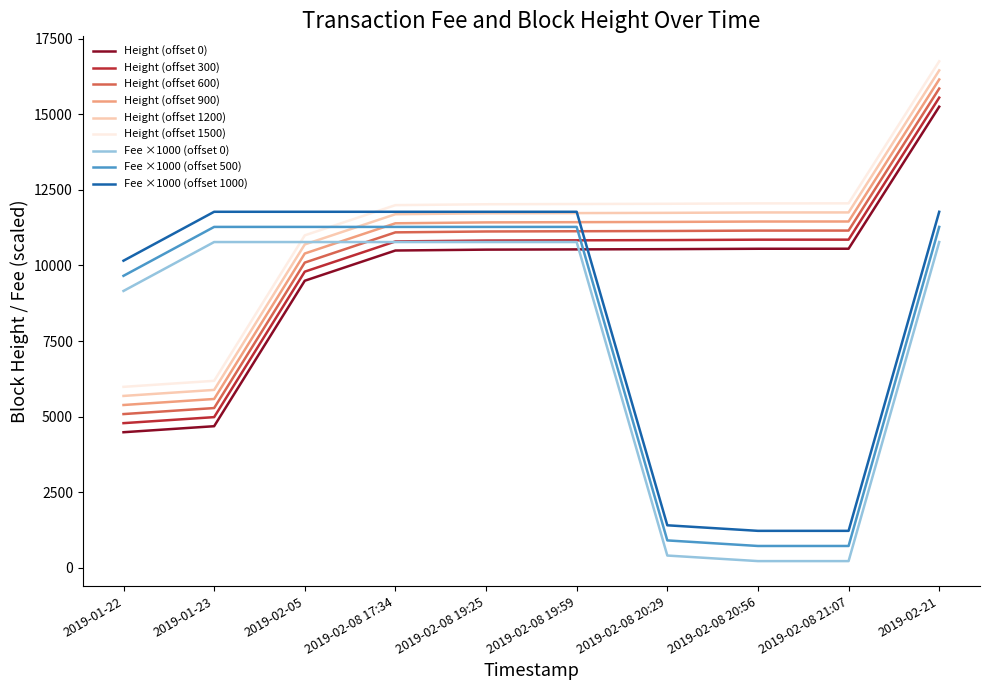

Which category has the highest value in the Height (offset 1200) series?

2019-02-21